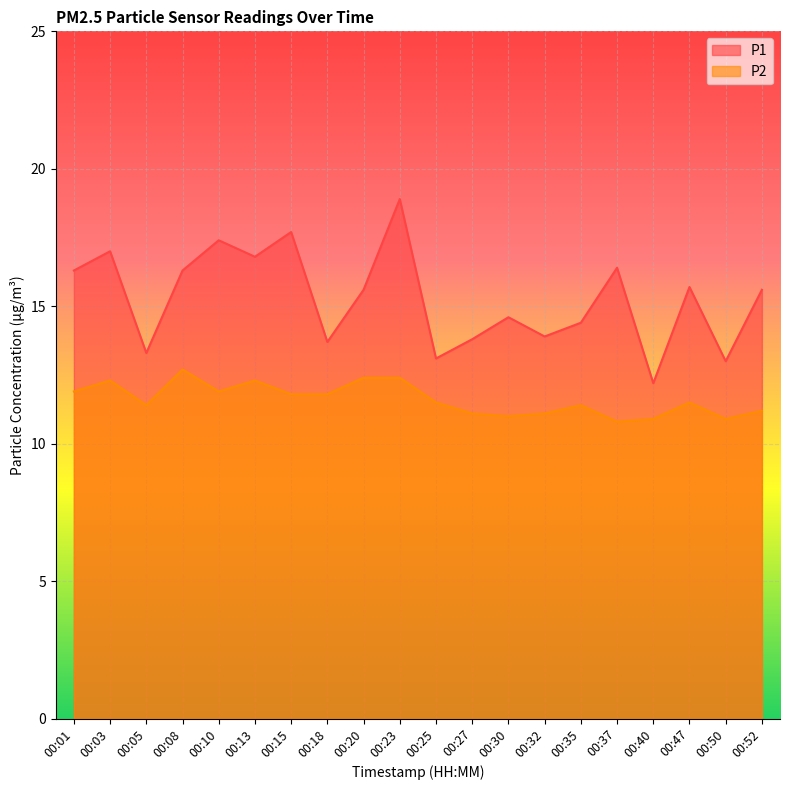

How many series are shown in this chart?

2